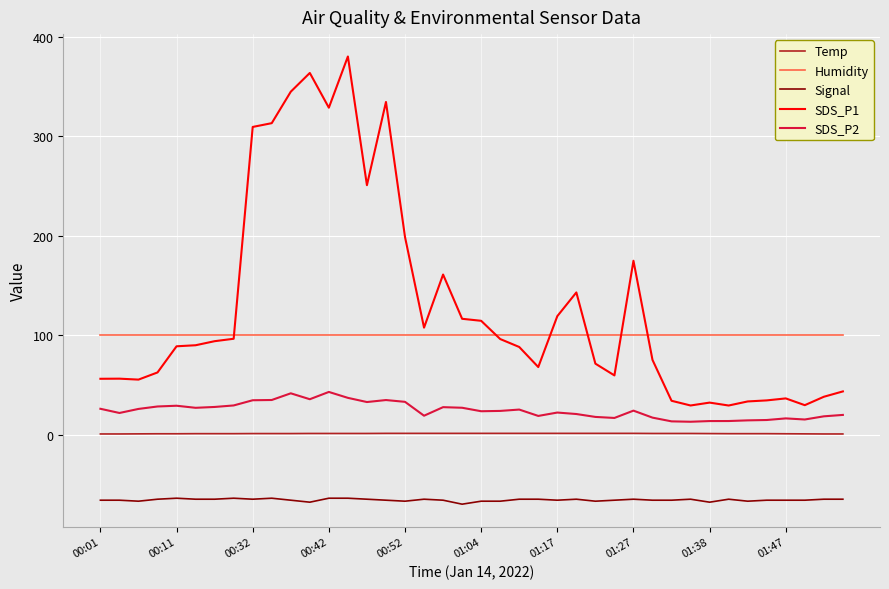

List the series in order of their peak value, highest first.

SDS_P1, Humidity, SDS_P2, Temp, Signal